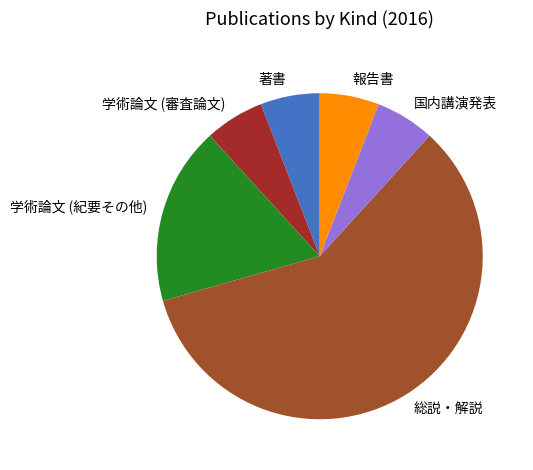

Is 著書 the majority of the pie?

No